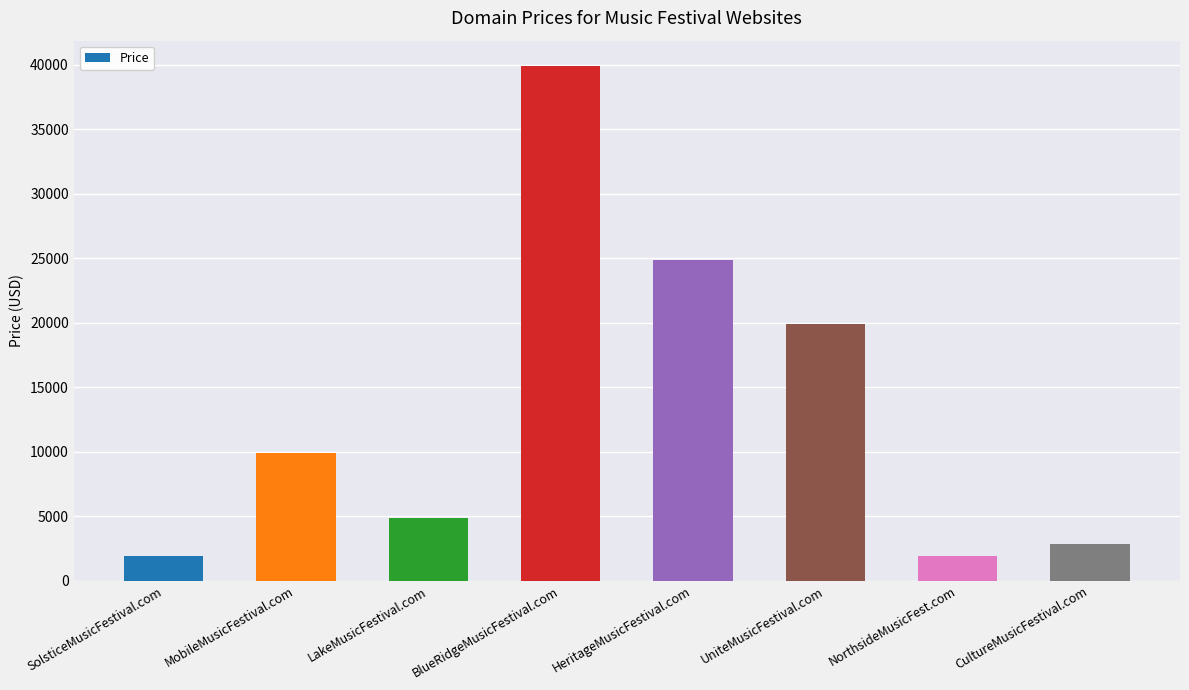

What is the label of the 8th bar from the right?

SolsticeMusicFestival.com